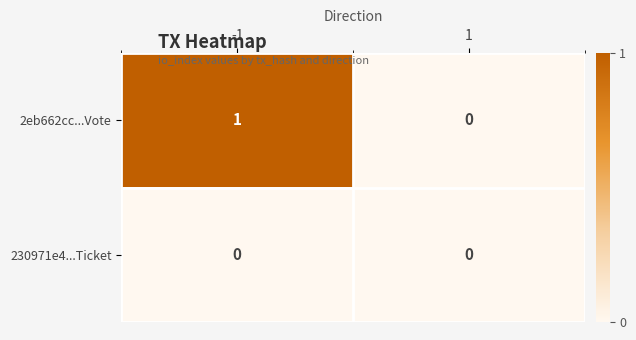

Which series has the widest spread of values?

2eb662cc...Vote